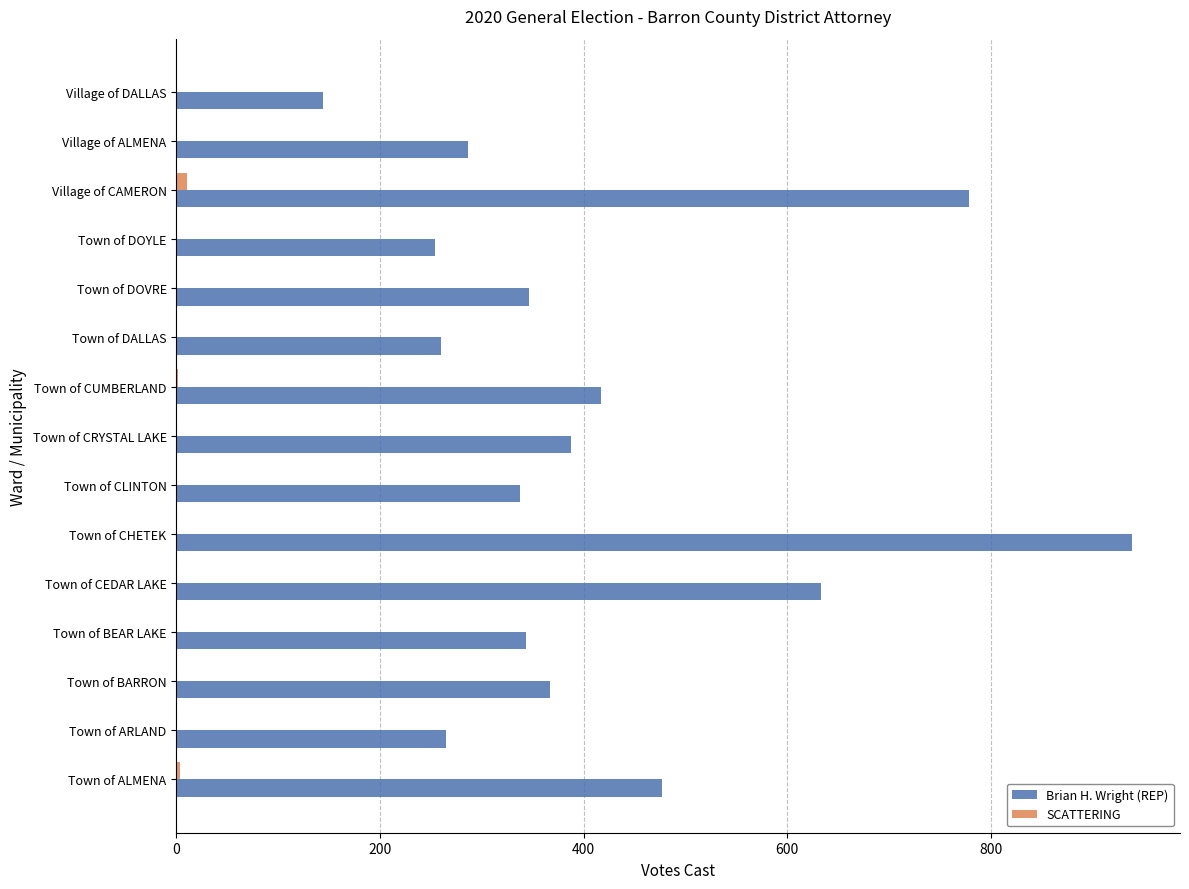

Which series changed the most between Town of CEDAR LAKE and Town of CRYSTAL LAKE?

Brian H. Wright (REP)